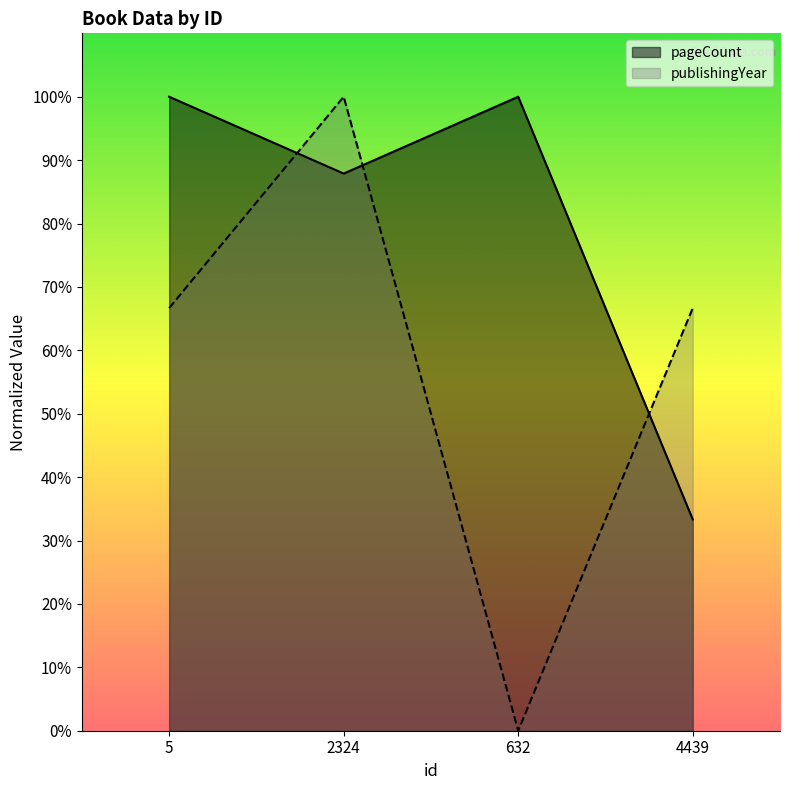

How many times do pageCount and publishingYear cross each other?

3